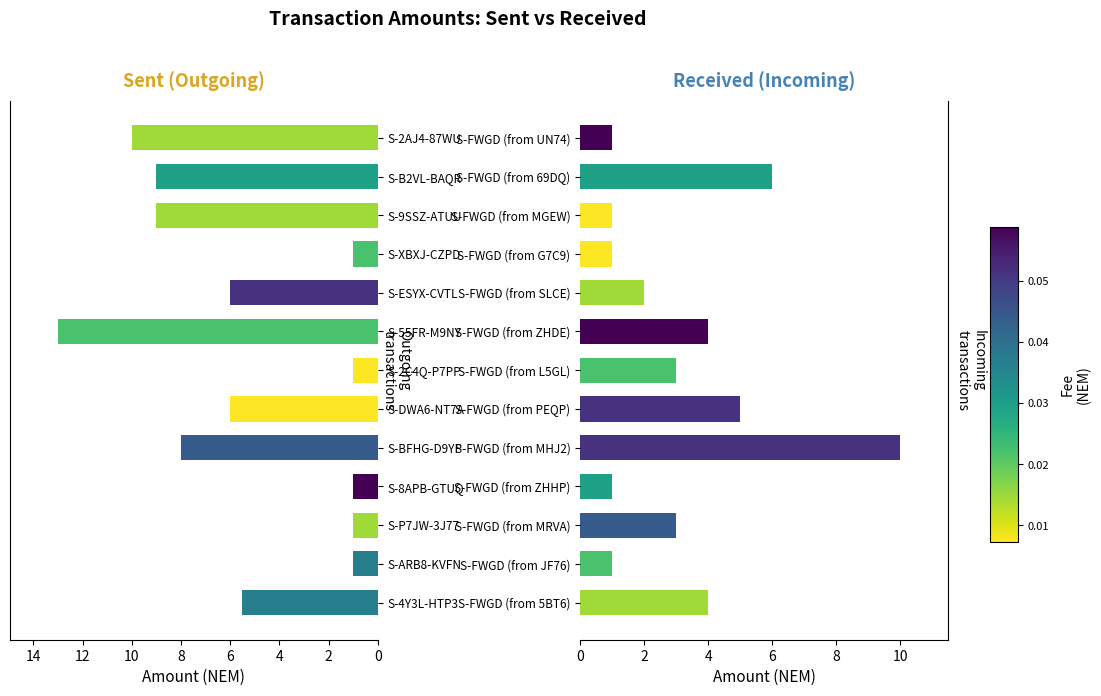

Where does the Sent Amount series first go above 6?

S-BFHG-D9YP